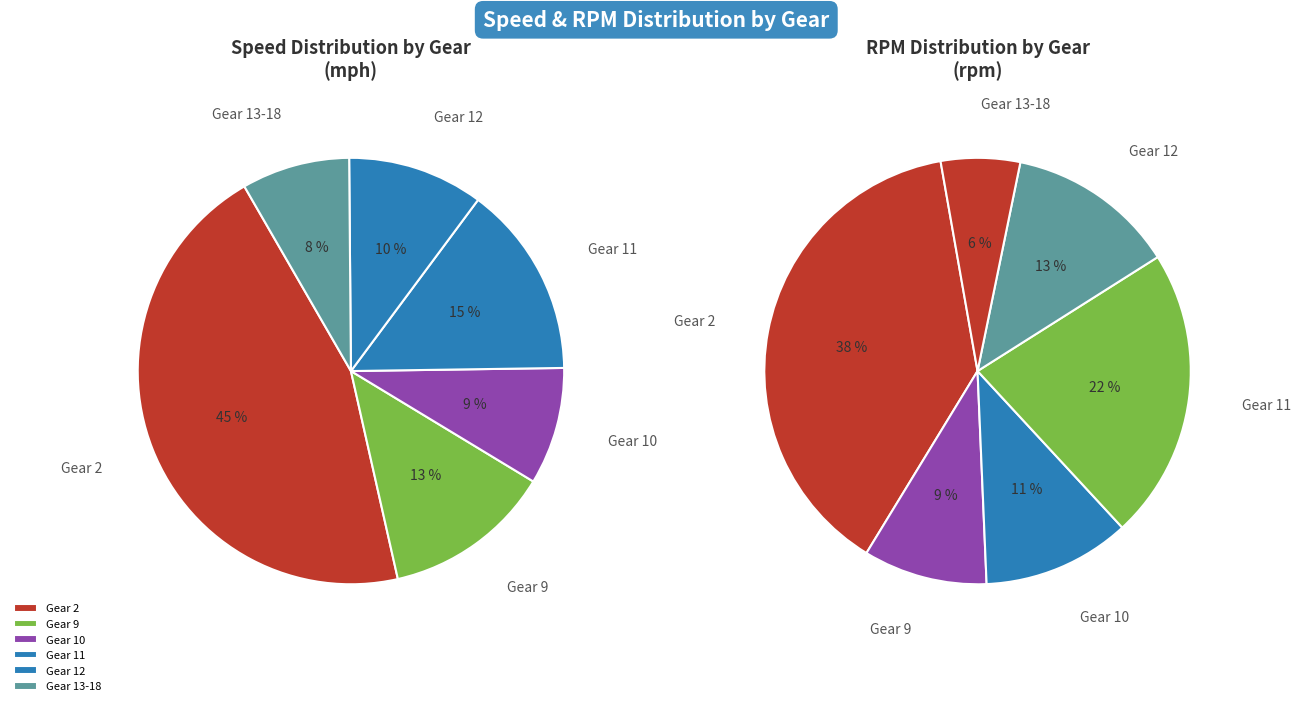

True or false: Gear 10 accounts for 9% of the total.

True